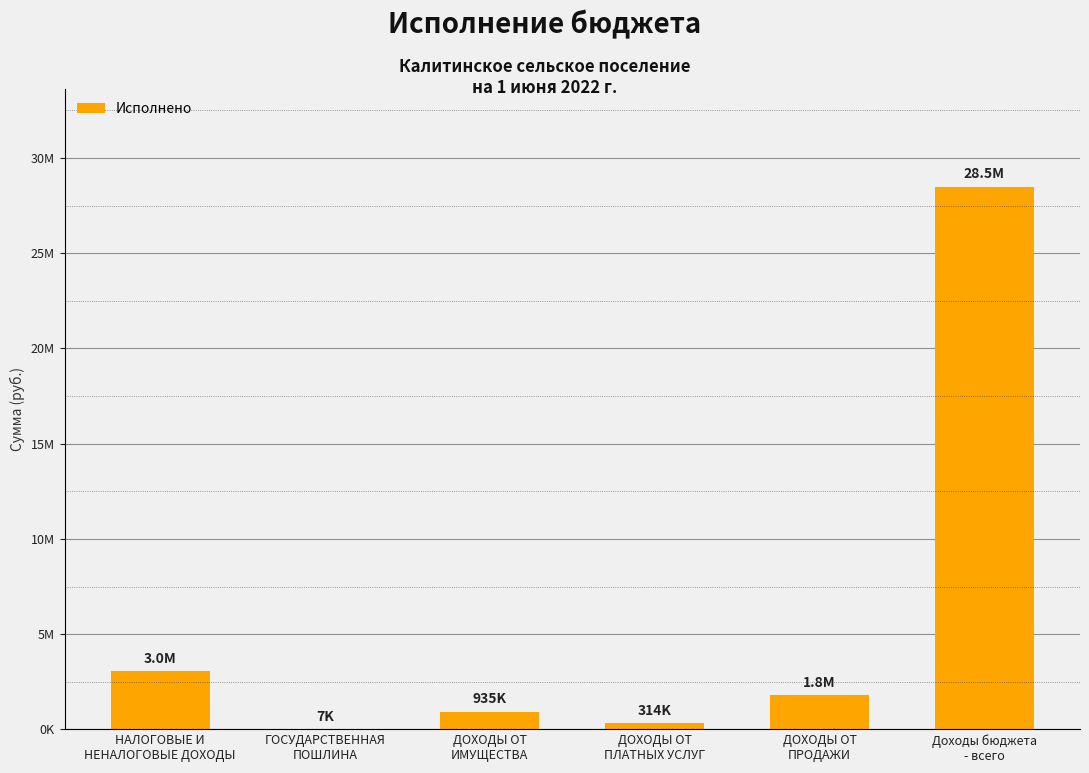

List the labels in order of value, largest first.

Доходы бюджета
- всего, НАЛОГОВЫЕ И
НЕНАЛОГОВЫЕ ДОХОДЫ, ДОХОДЫ ОТ
ПРОДАЖИ, ДОХОДЫ ОТ
ИМУЩЕСТВА, ДОХОДЫ ОТ
ПЛАТНЫХ УСЛУГ, ГОСУДАРСТВЕННАЯ
ПОШЛИНА